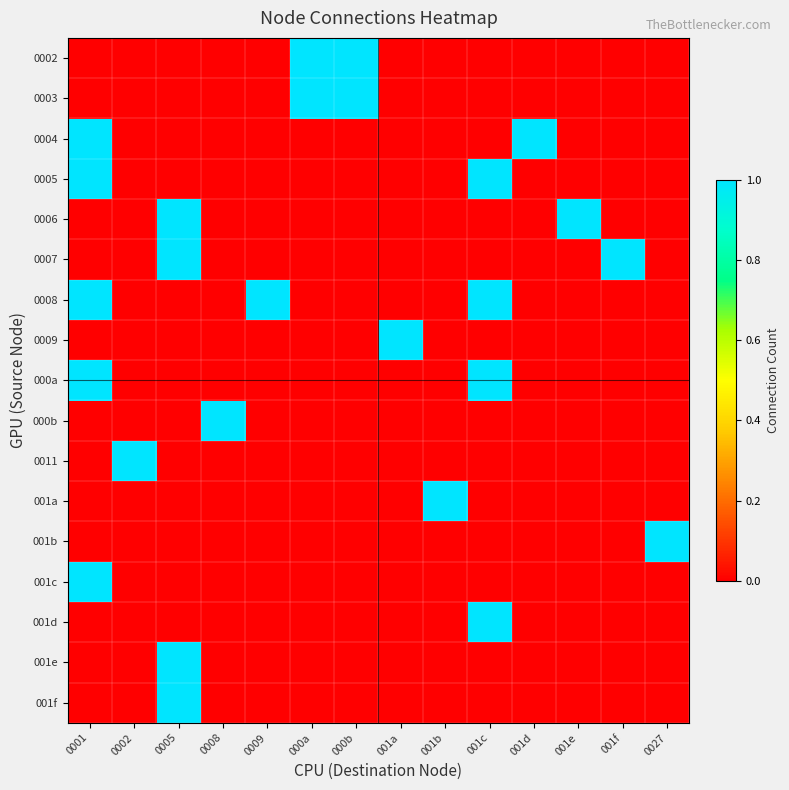

Between 001f and 0027, which is larger?

001f